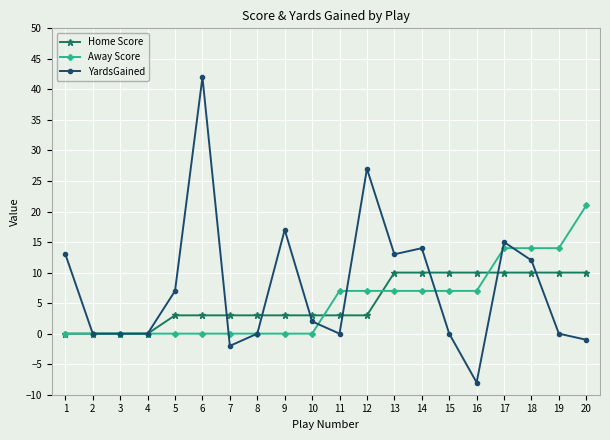

Which category has the highest value in the Away Score series?

20